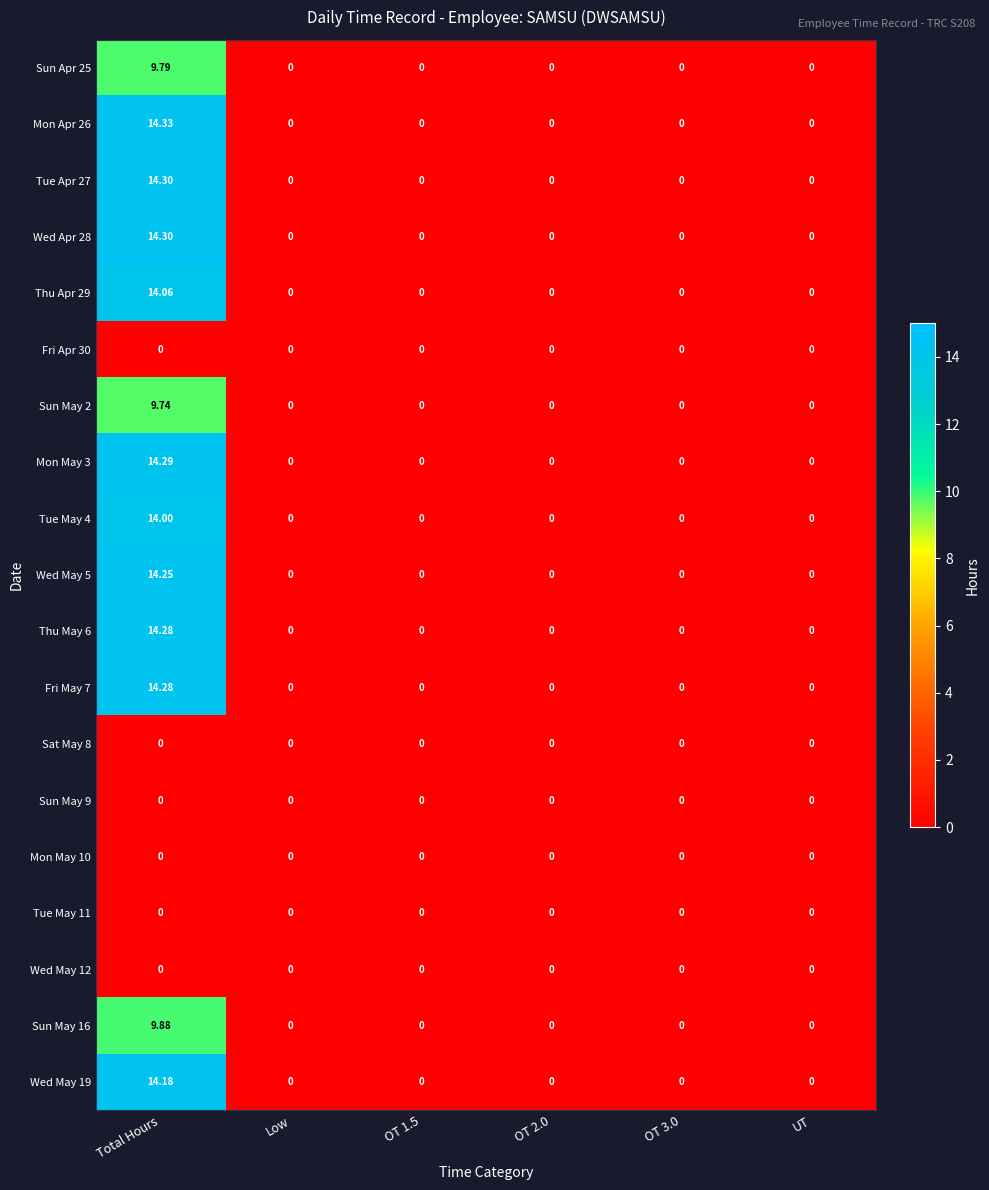

Count the number of data series in this chart.

19